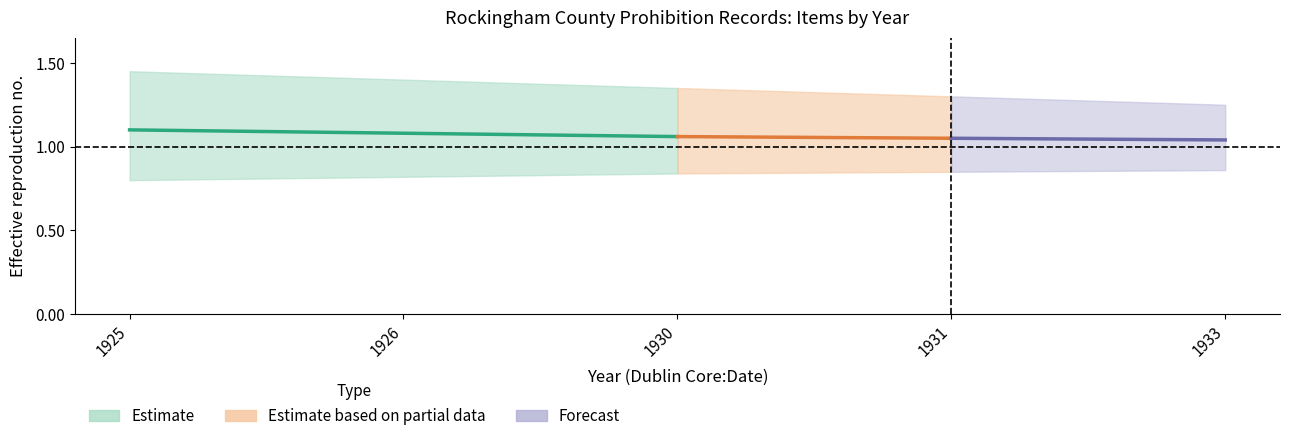

What is the minimum value shown in the chart?

0.8